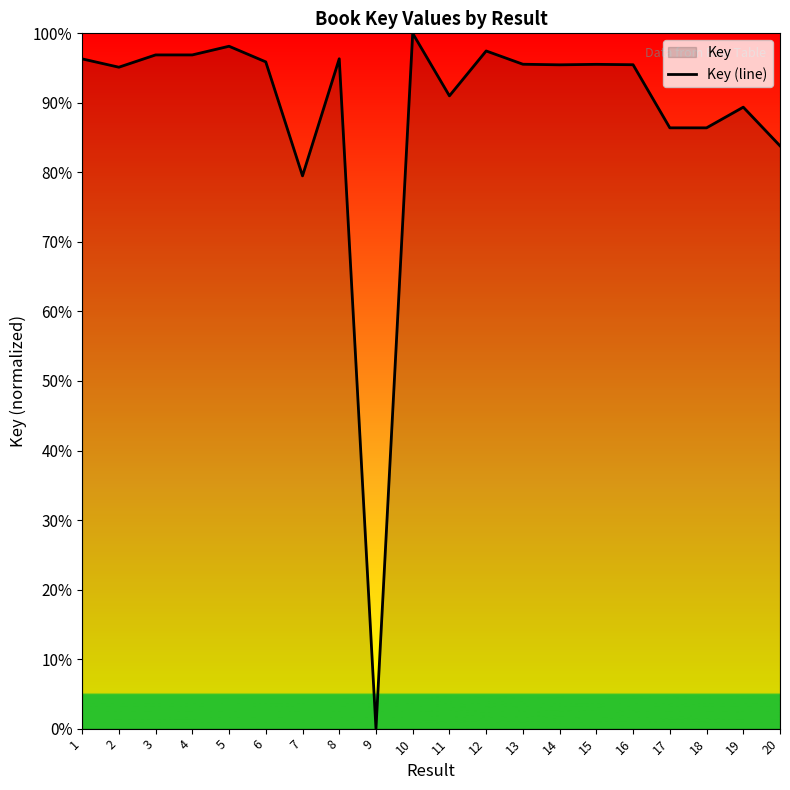

What is the difference between the values at 12 and 2?

2.3